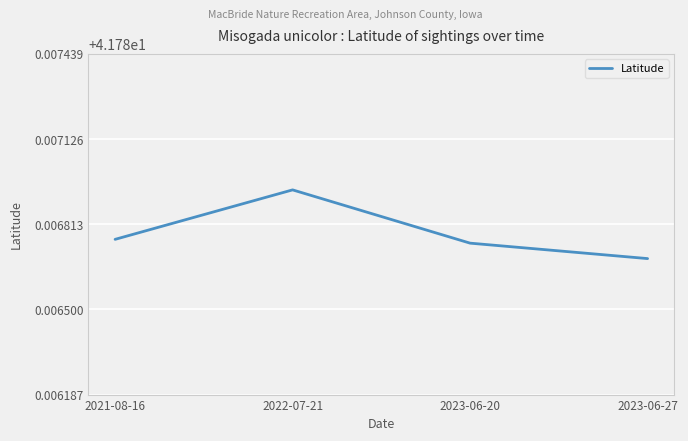

At which label is the value closest to 41?

2023-06-27